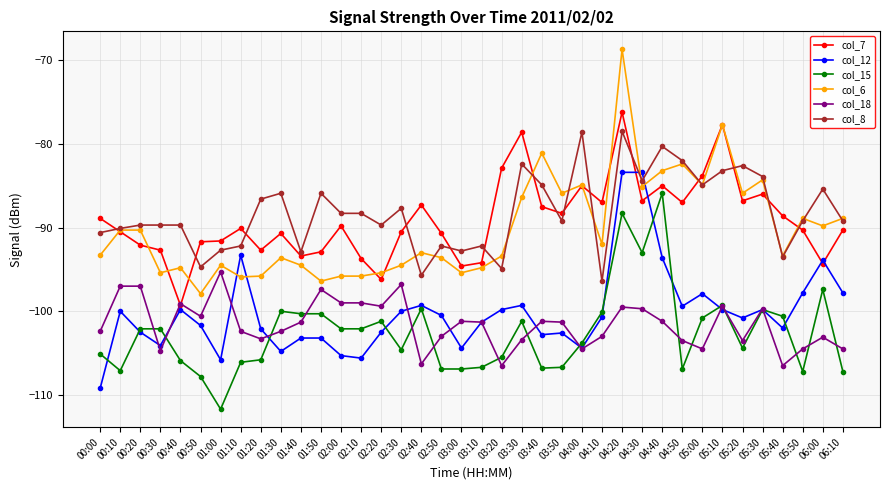

At which category is the sum across all series the highest?

04:20